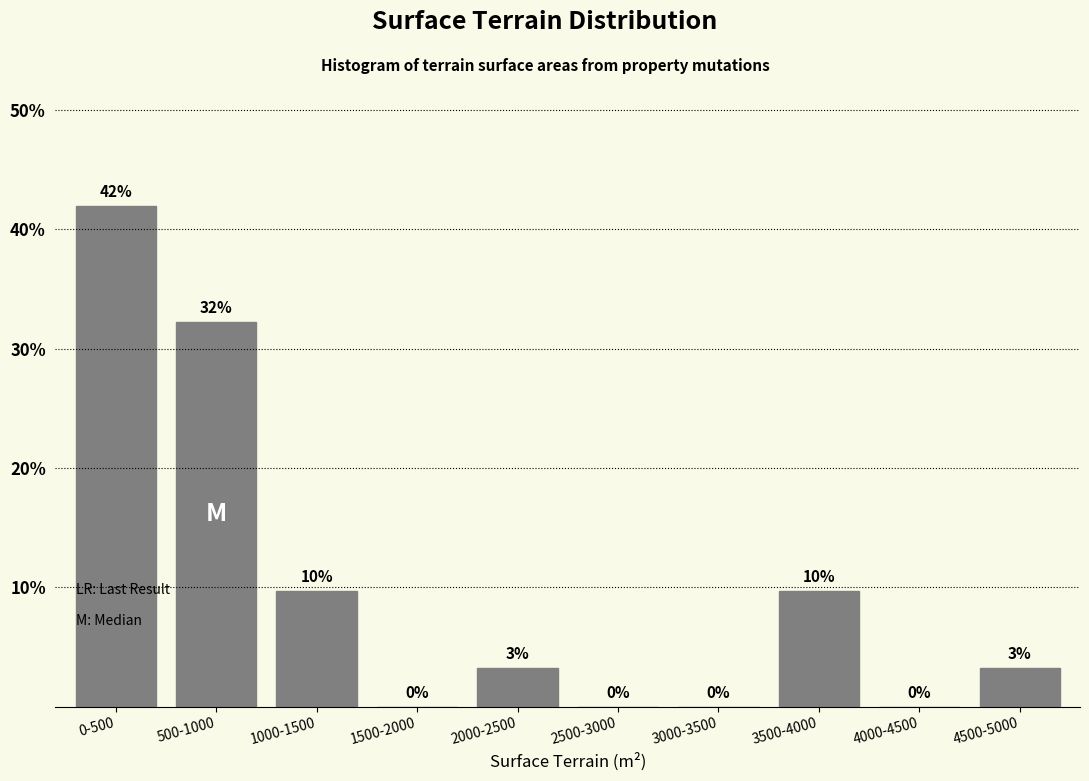

Read the value at 1000-1500.

9.7